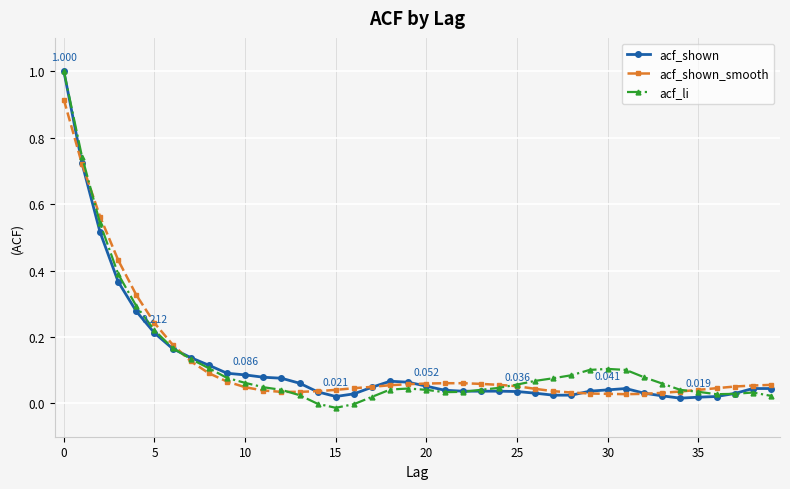

Which series has the largest range (max minus min)?

acf_li